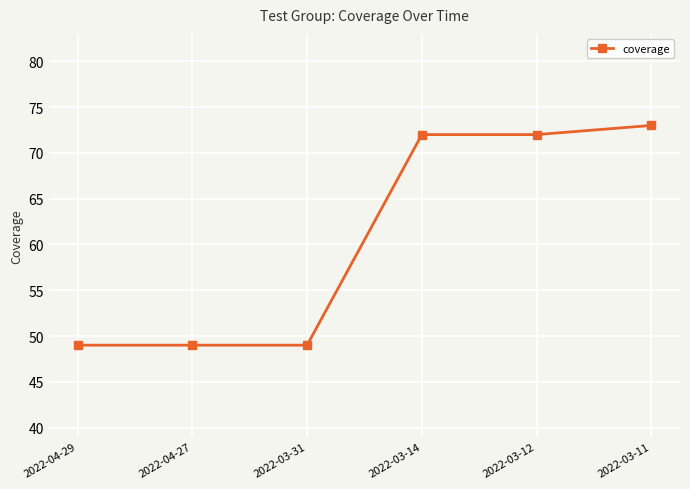

How many data points are less than 72?

3